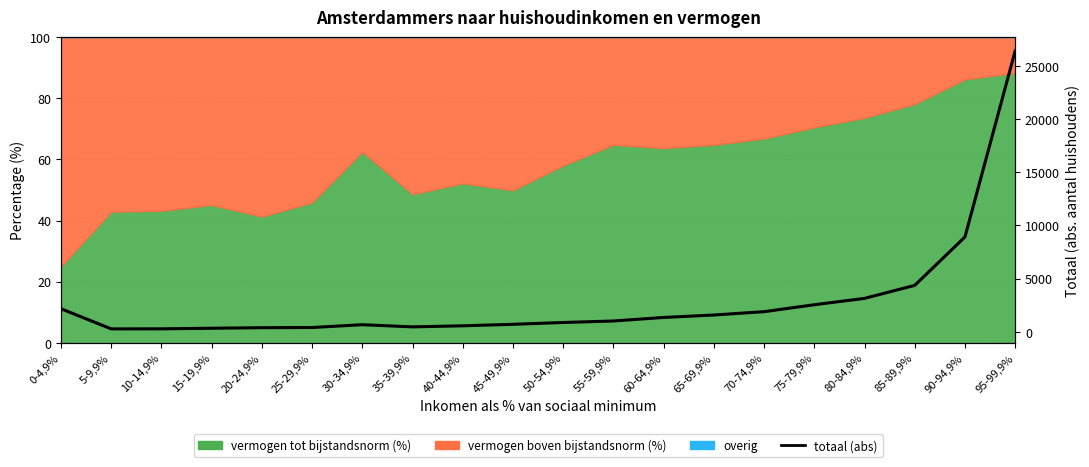

What is the greatest value displayed?

26412